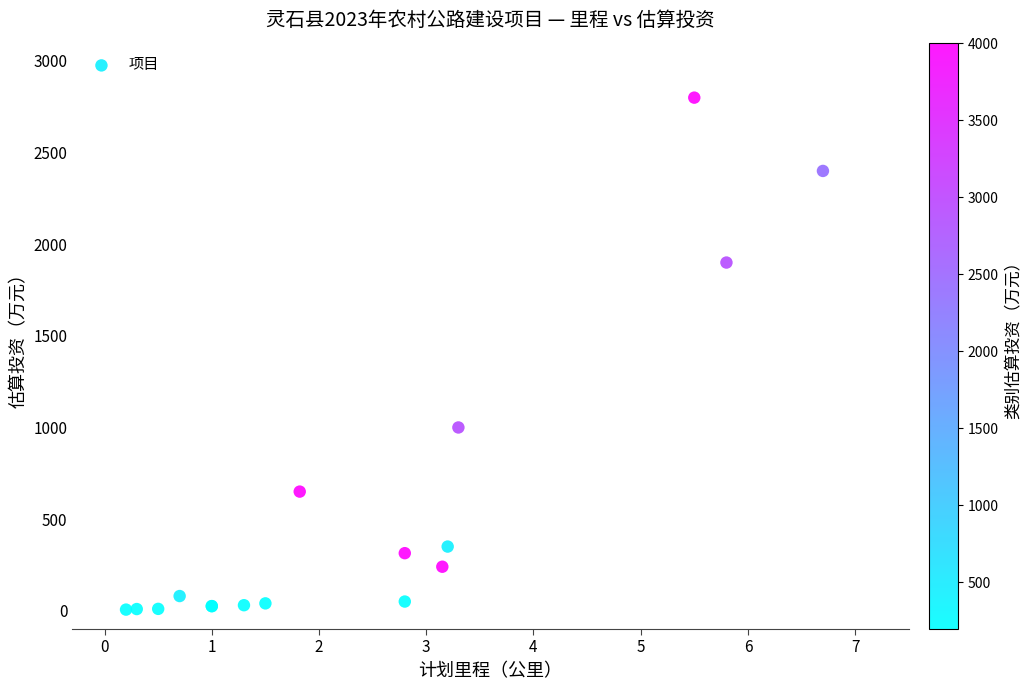

What Y value in the scatter plot is closest to 1403?

1000